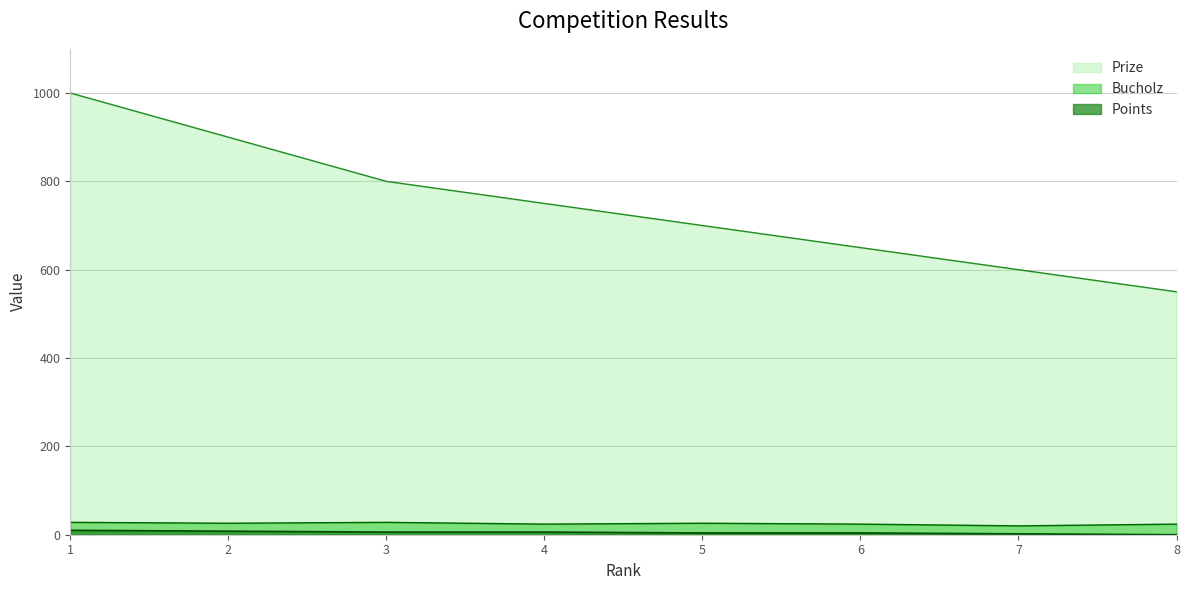

Does the chart have visible grid lines?

Yes